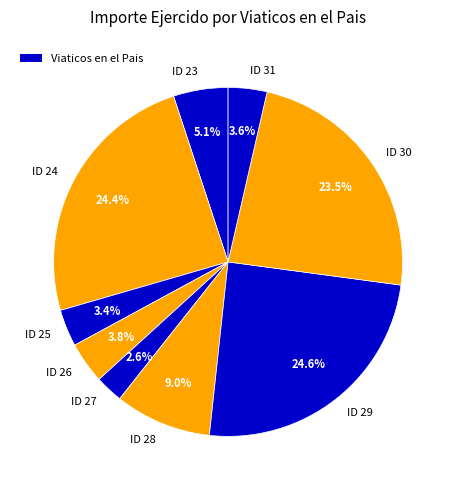

Which category has the smallest portion of the pie?

ID 27